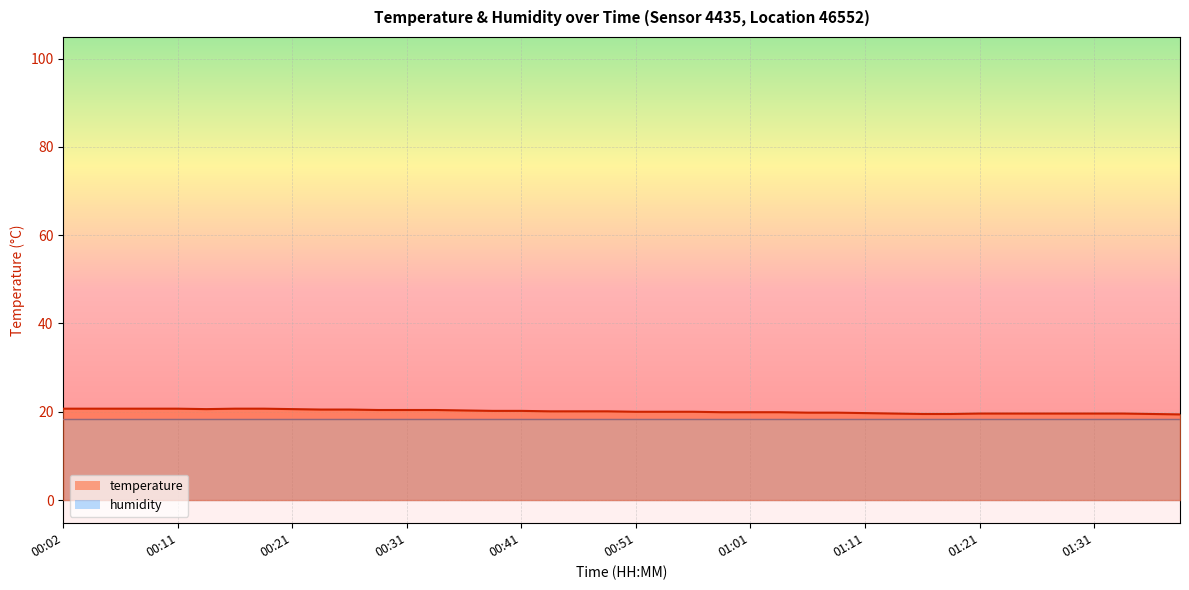

What is the ratio of the value at 01:26 to the value at 01:16?

1.0